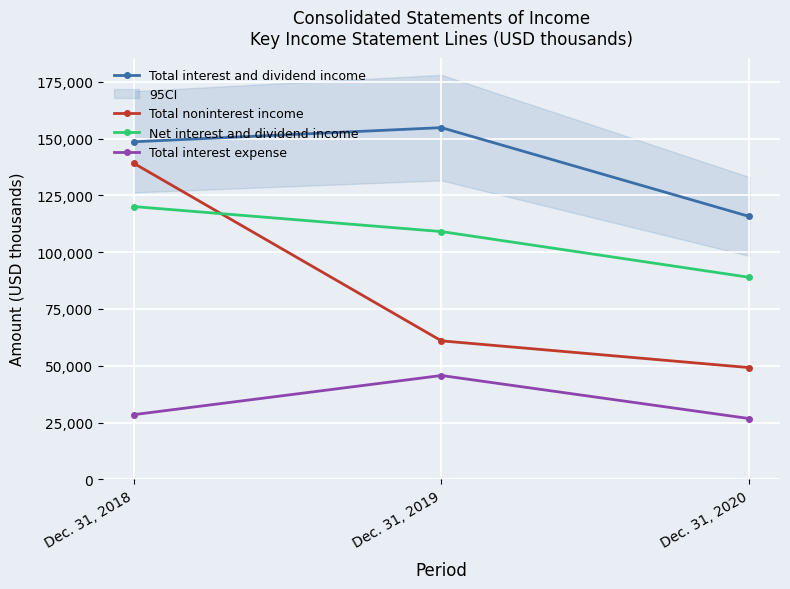

What is the difference between the maximum and minimum values in the Total interest and dividend income series?

39076